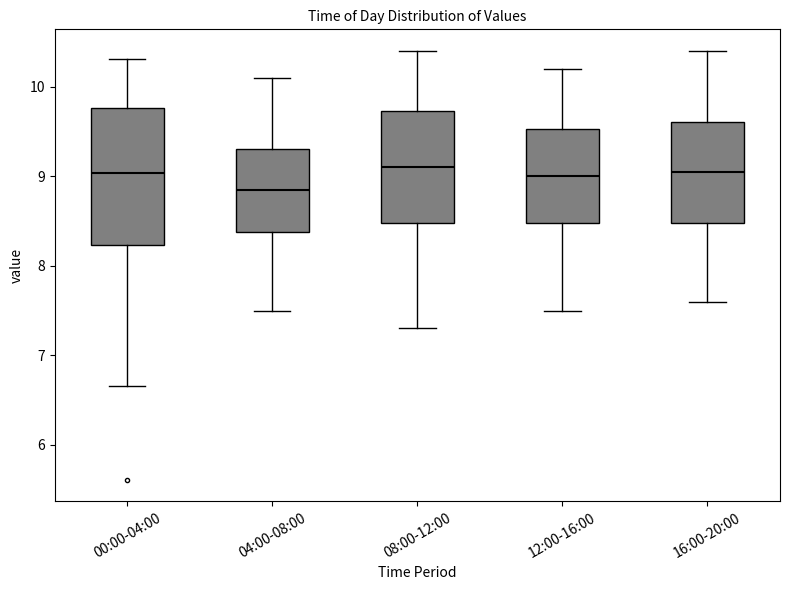

Where is the lower edge of the box for 08:00-12:00 on the y-axis? The values are not printed on the chart, so give them approximately, as read against the axis.

8.5